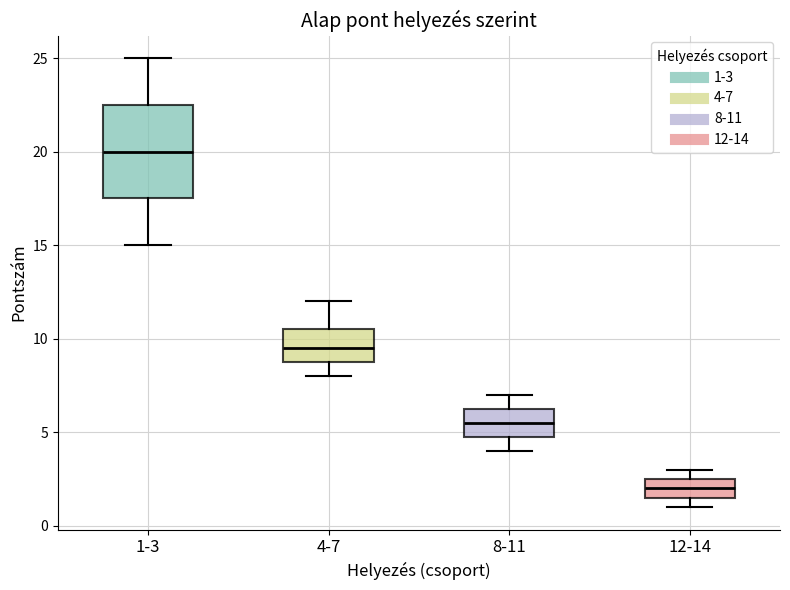

Reading left to right, transcribe this box plot: for each box, give where its median line is, the range the box spans, and where its two whiskers end, as read against the y-axis. The values are not printed on the chart, so give them approximately, as read against the axis.

1-3: median 20.0, box 17.5 to 22.5, whiskers 15.0 to 25.0
4-7: median 9.5, box 9.0 to 10.5, whiskers 8.0 to 12.0
8-11: median 5.5, box 5.0 to 6.5, whiskers 4.0 to 7.0
12-14: median 2.0, box 1.5 to 2.5, whiskers 1.0 to 3.0